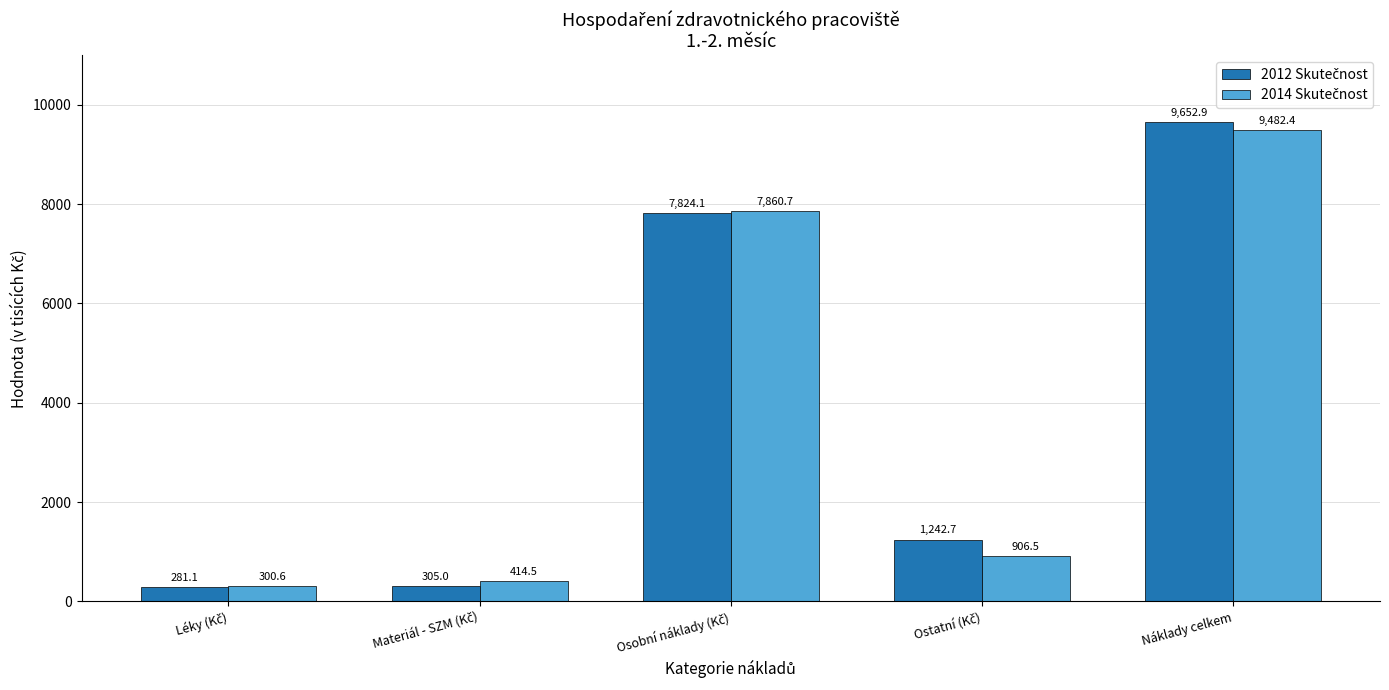

At how many categories does at least one series exceed 3190?

2